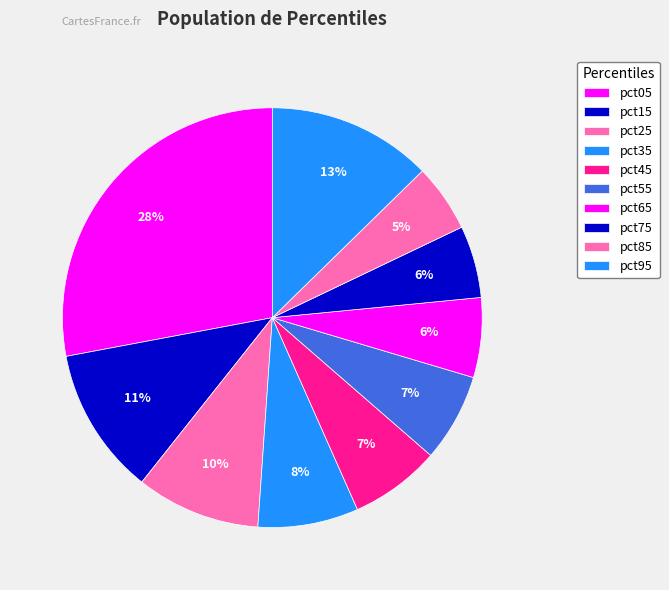

How many slices are in this pie chart?

10